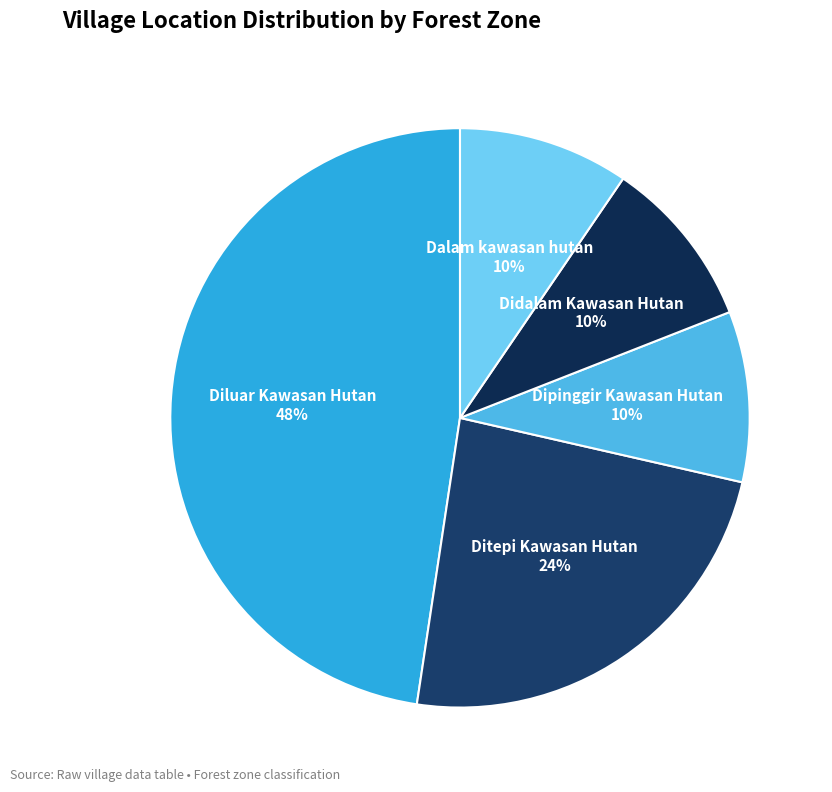

Combined, do Dipinggir Kawasan Hutan and Dalam kawasan hutan account for over 50%?

No